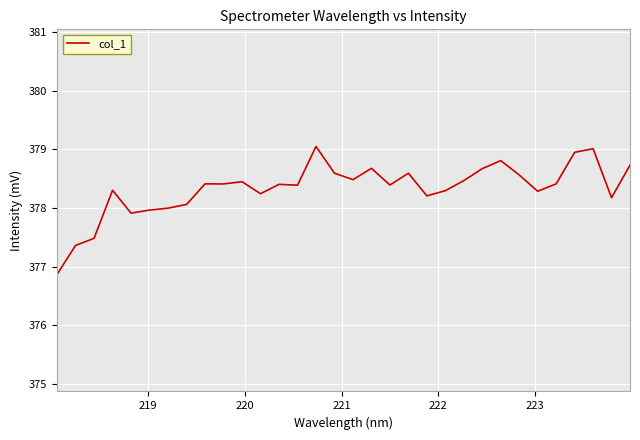

What is the difference between the maximum and minimum values?

2.2